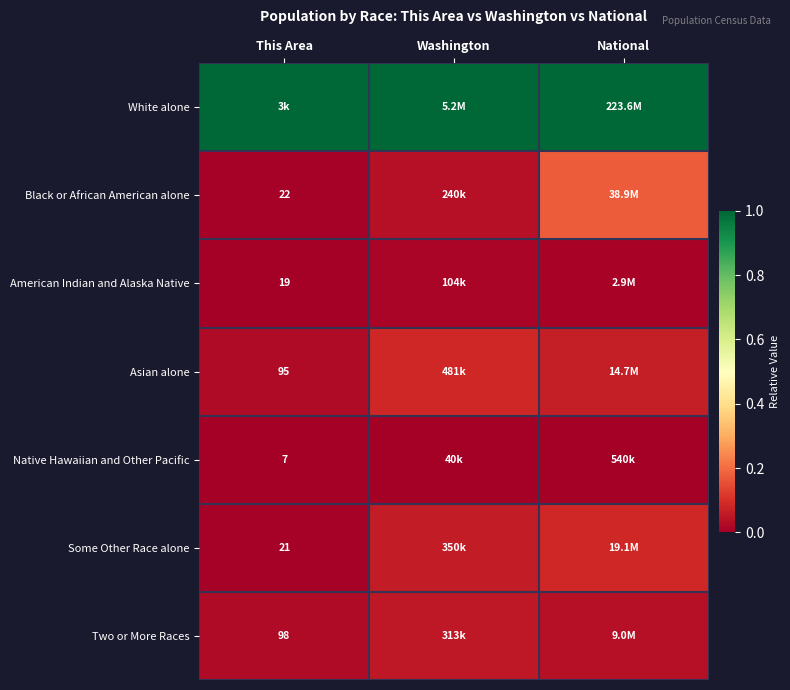

Is the value of White alone at National greater than the value of Two or More Races at National?

Yes